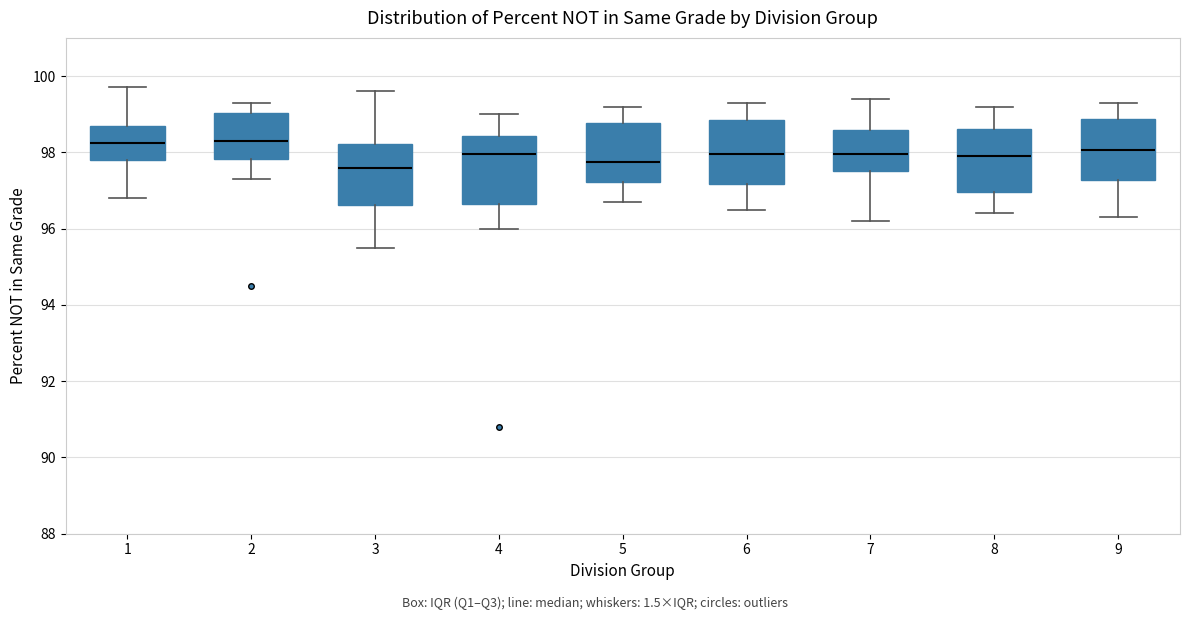

Reading left to right, transcribe this box plot: for each box, give where its median line is, the range the box spans, and where its two whiskers end, as read against the y-axis. The values are not printed on the chart, so give them approximately, as read against the axis.

1: median 98.2, box 97.8 to 98.8, whiskers 96.8 to 99.8
2: median 98.4, box 97.8 to 99.0, whiskers 97.4 to 99.4
3: median 97.6, box 96.6 to 98.2, whiskers 95.6 to 99.6
4: median 98.0, box 96.6 to 98.4, whiskers 96.0 to 99.0
5: median 97.8, box 97.2 to 98.8, whiskers 96.8 to 99.2
6: median 98.0, box 97.2 to 98.8, whiskers 96.6 to 99.4
7: median 98.0, box 97.6 to 98.6, whiskers 96.2 to 99.4
8: median 98.0, box 97.0 to 98.6, whiskers 96.4 to 99.2
9: median 98.0, box 97.2 to 98.8, whiskers 96.4 to 99.4